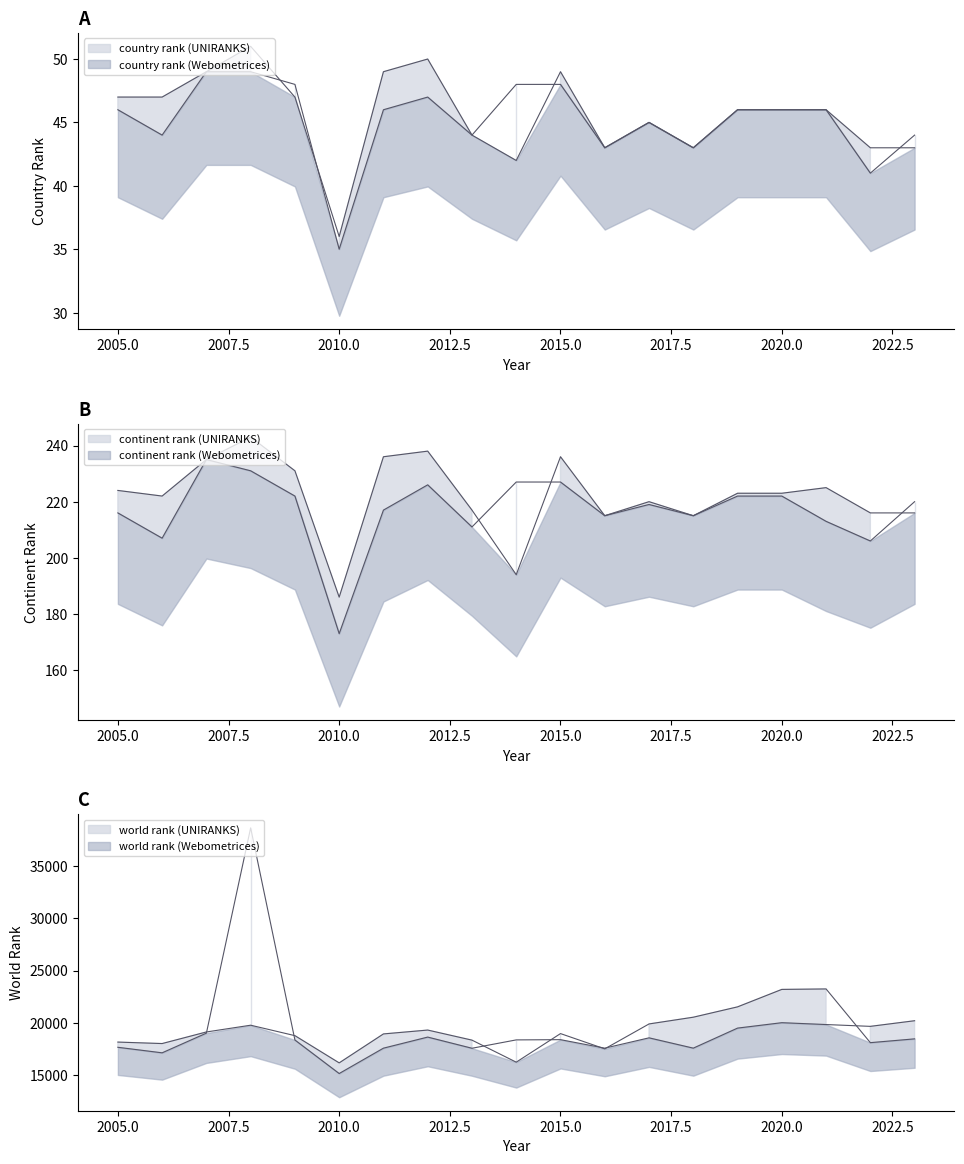

At which category does world rank (UNIRANKS) reach its first local valley?

2